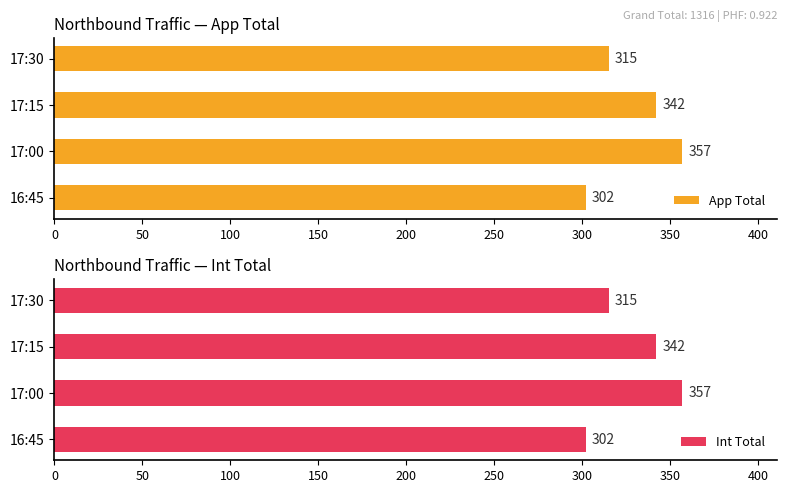

What is the difference between the maximum and minimum values in the App Total series?

55